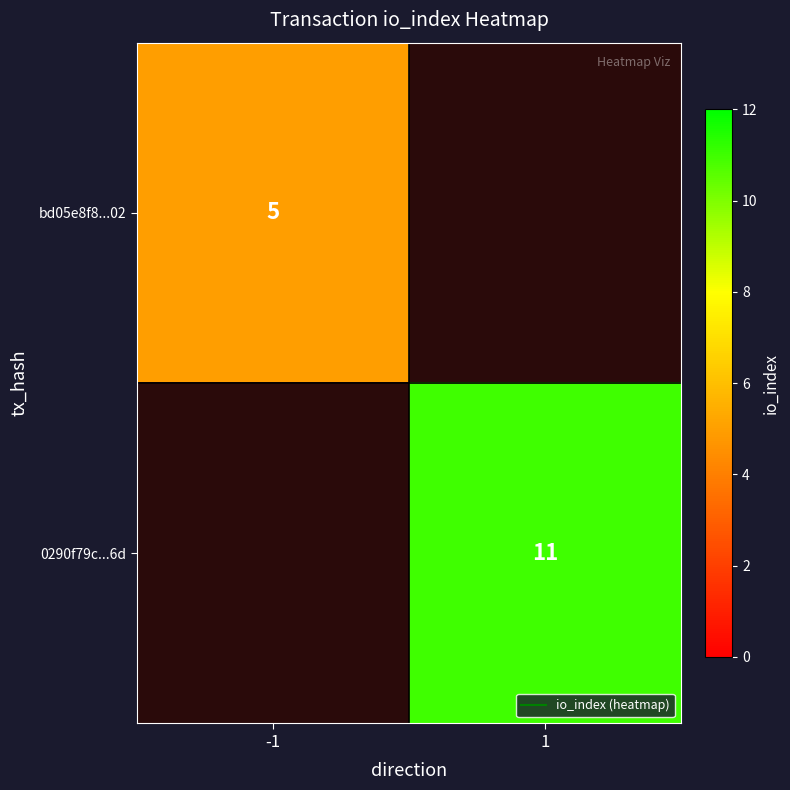

The value of 0290f79c...6d at 1 is 11.0. True or false?

True